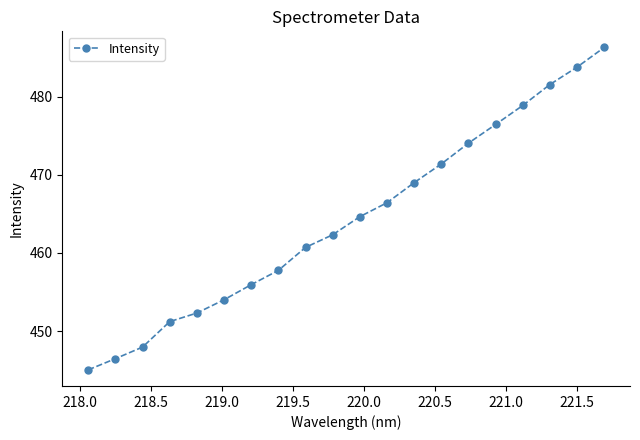

What is the average value?

464.3